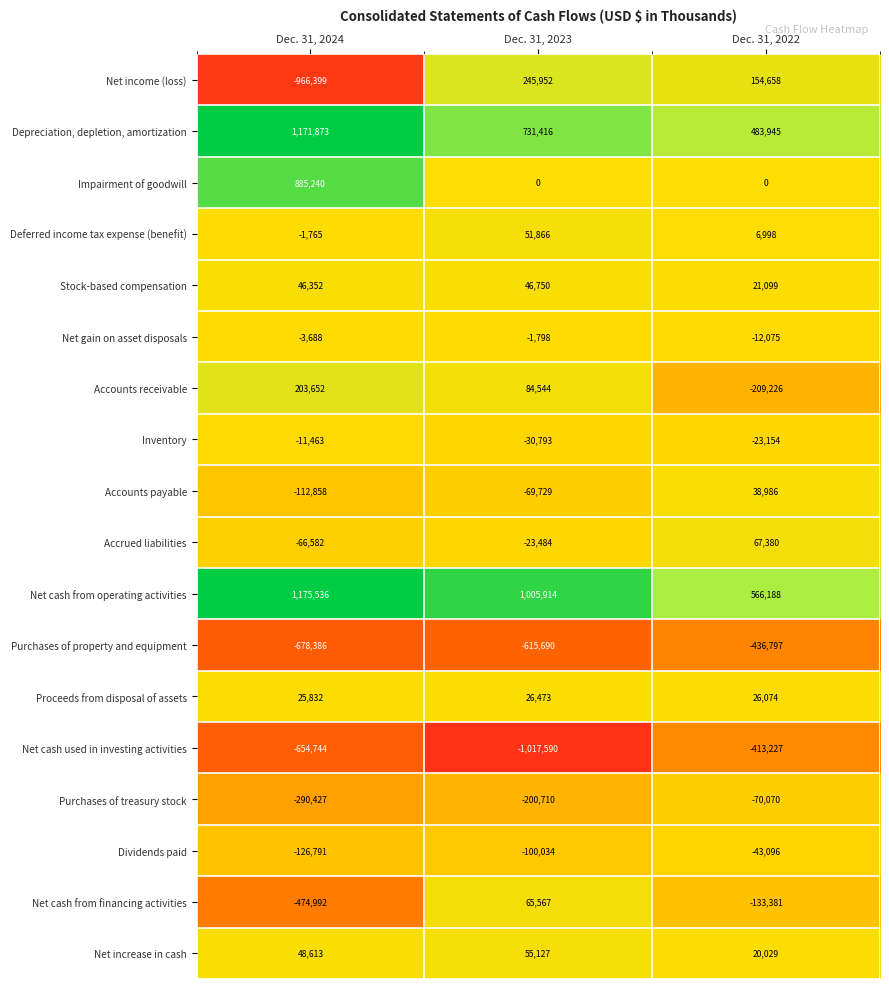

True or false: Stock-based compensation has a value of 46352 at Dec. 31, 2024.

True